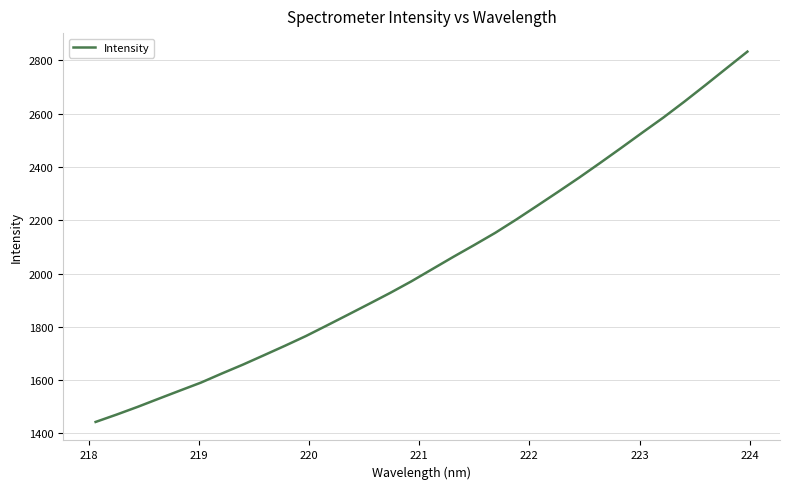

What is the minimum value shown in the chart?

1443.2